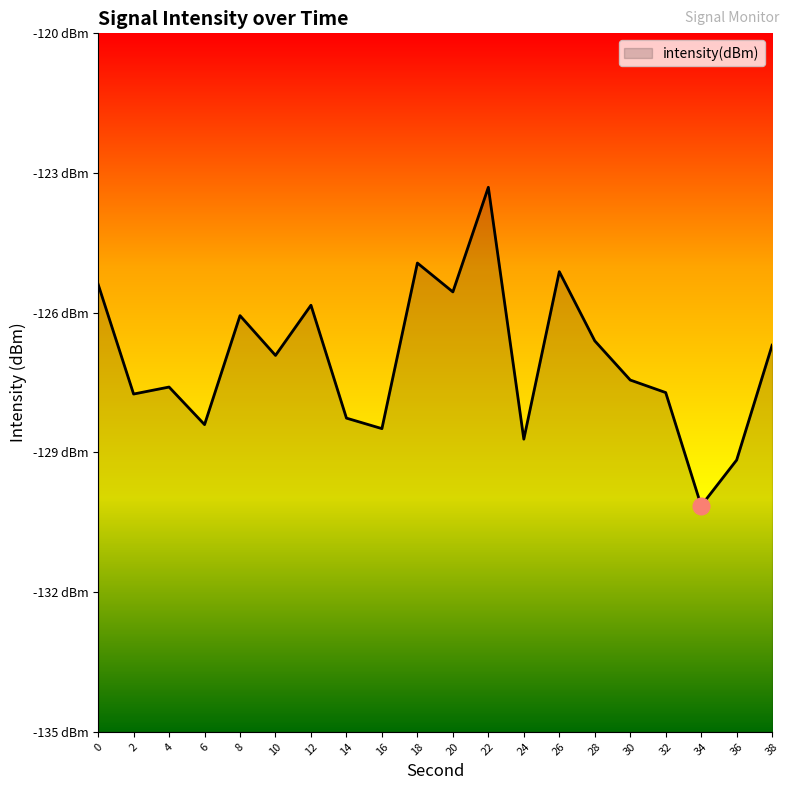

Rank the categories by value from highest to lowest.

22, 18, 26, 0, 20, 12, 8, 28, 38, 10, 30, 4, 32, 2, 14, 6, 16, 24, 36, 34